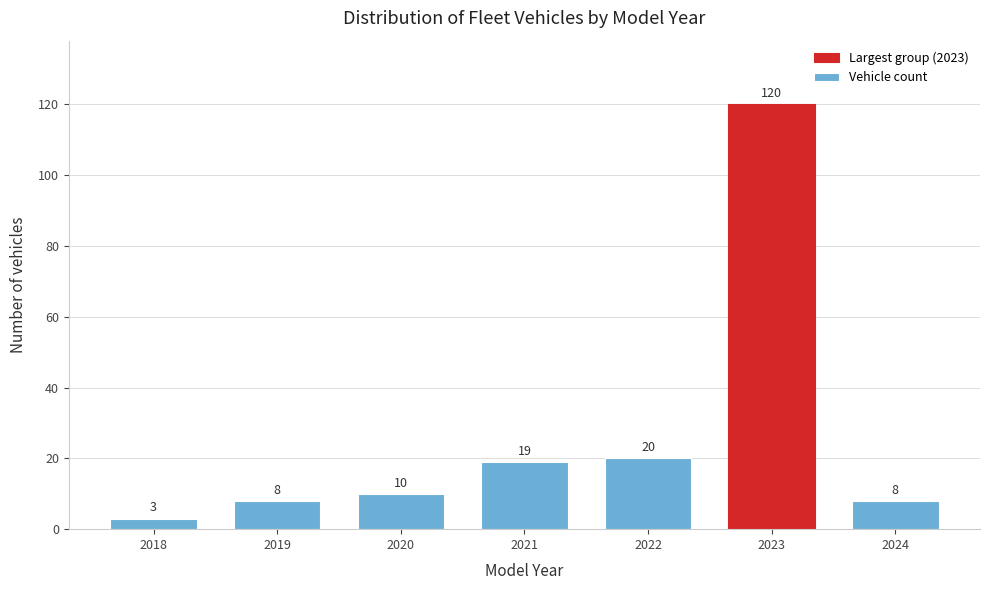

Reading left to right, extract all data points from this chart.

3	8	10	19	20	120	8